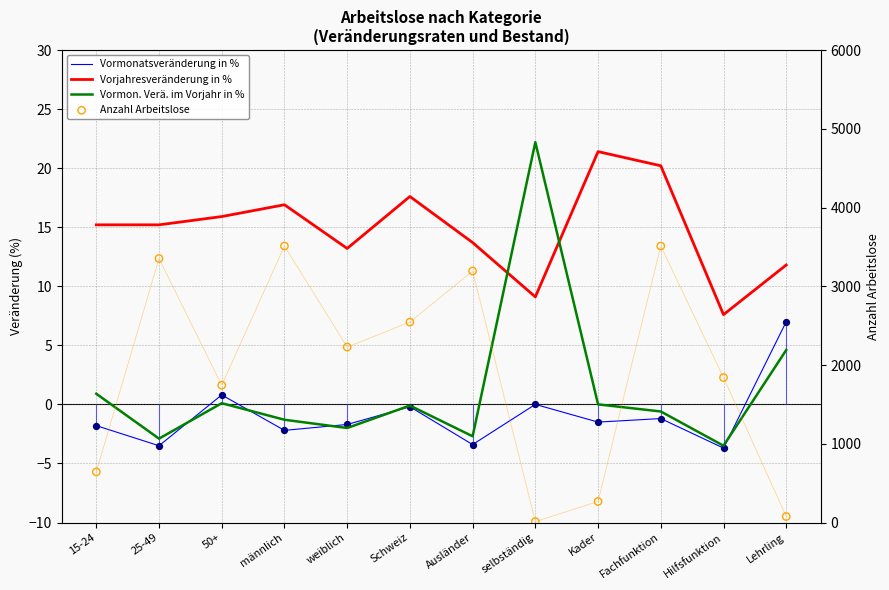

Is the value of Vormonatsveränderung in % at Kader greater than the value of Vorjahresveränderung in % at Kader?

No